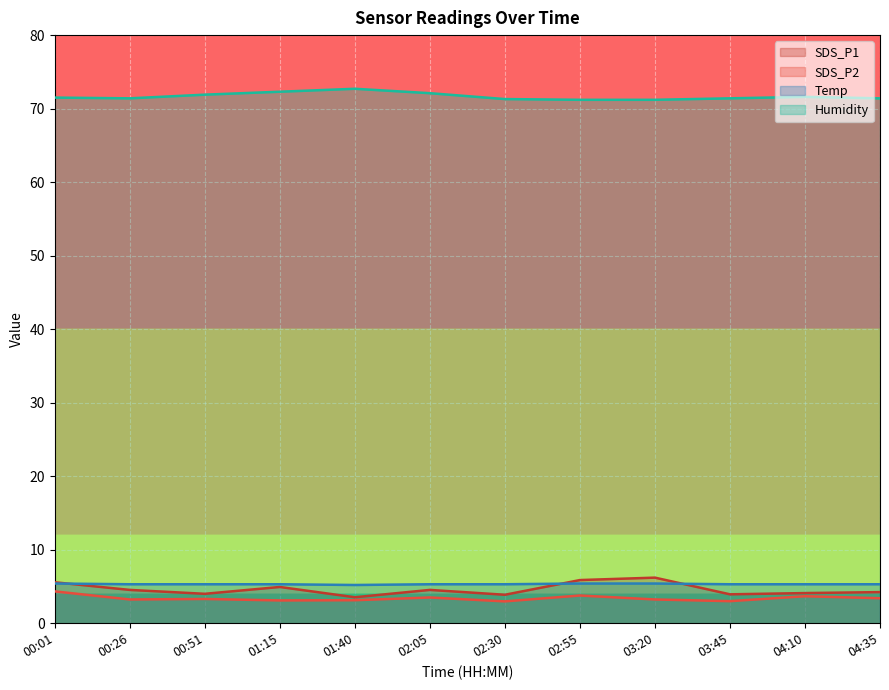

What is the minimum value shown in the chart?

3.0